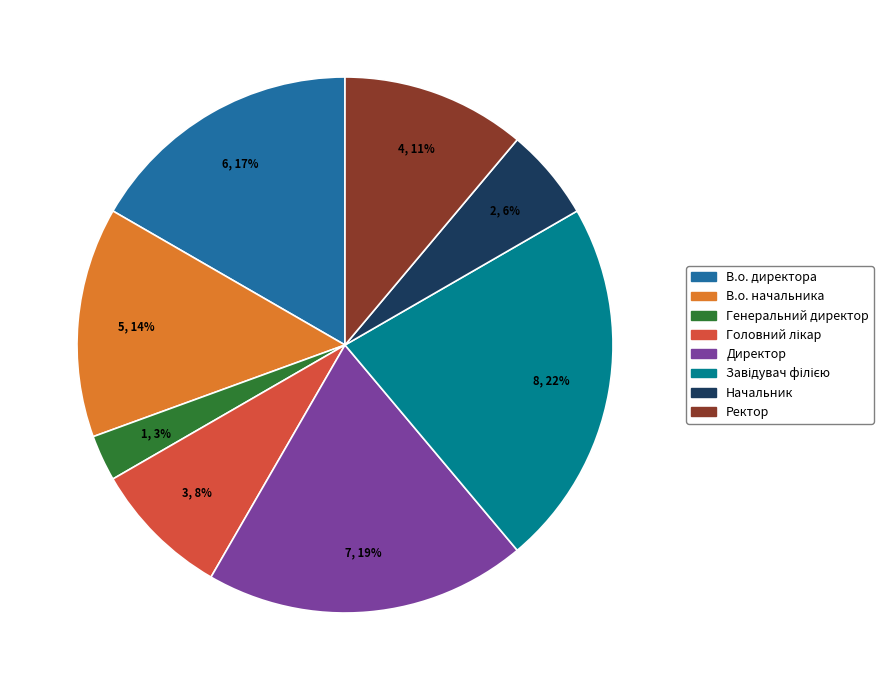

Is there any slice that represents more than half of the pie?

No